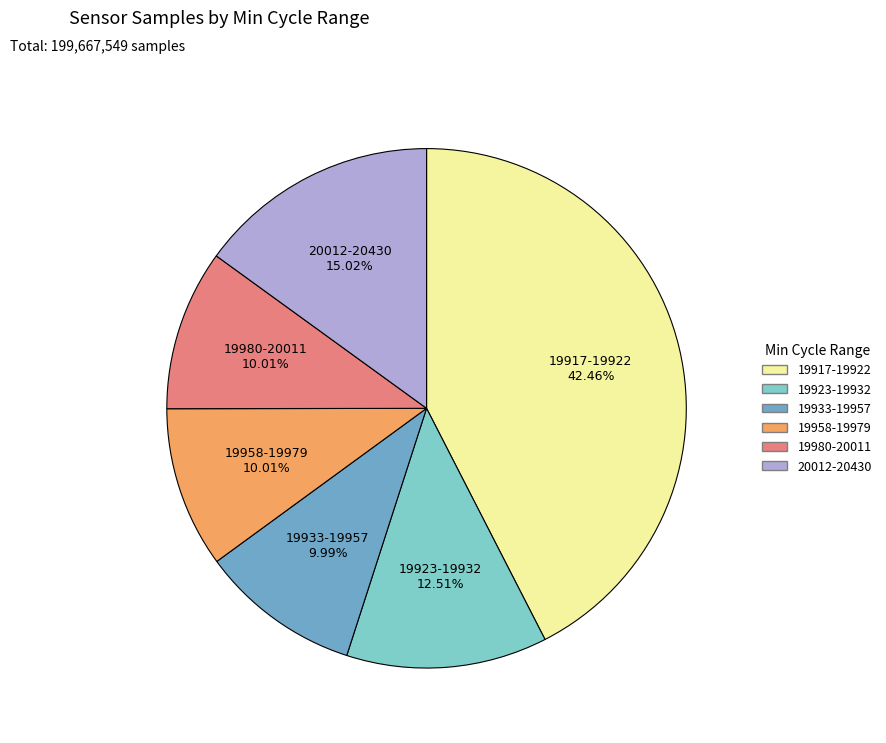

How many segments does this pie chart have?

6